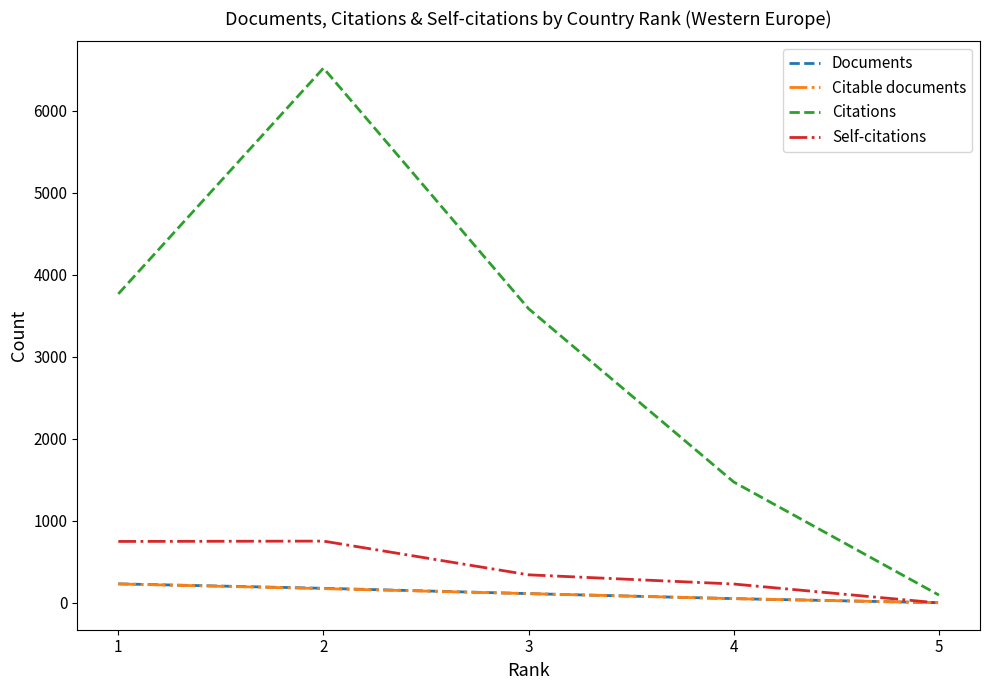

Is it true that Documents equals 114 at 3?

True